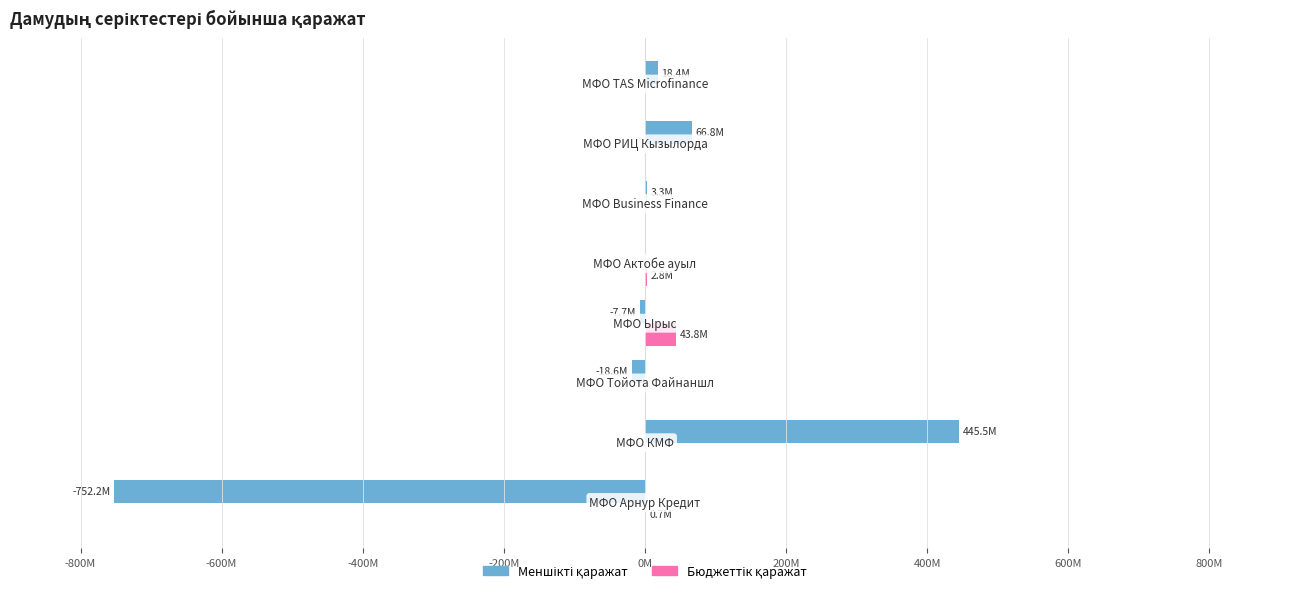

List the series in order of their overall mean, highest first.

Бюджеттік қаражат, Меншікті қаражат